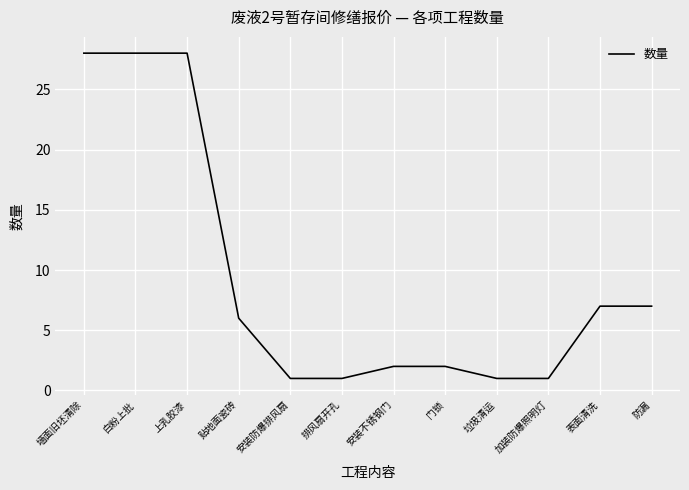

What position from the left is 垃圾清运?

9